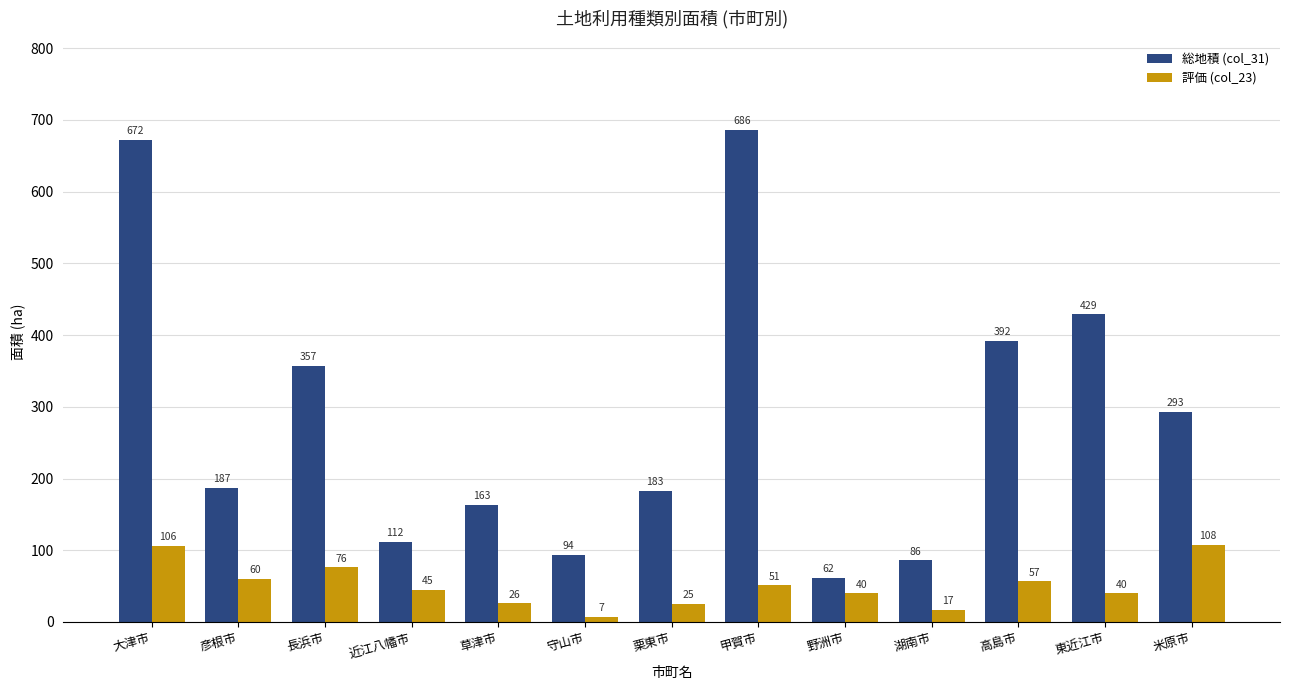

Reading left to right, extract all data points from this chart.

総地積 (col_31): 大津市=672	彦根市=187	長浜市=357	近江八幡市=112	草津市=163	守山市=94	栗東市=183	甲賀市=686	野洲市=62	湖南市=86	高島市=392	東近江市=429	米原市=293
評価 (col_23): 大津市=106	彦根市=60	長浜市=76	近江八幡市=45	草津市=26	守山市=7	栗東市=25	甲賀市=51	野洲市=40	湖南市=17	高島市=57	東近江市=40	米原市=108